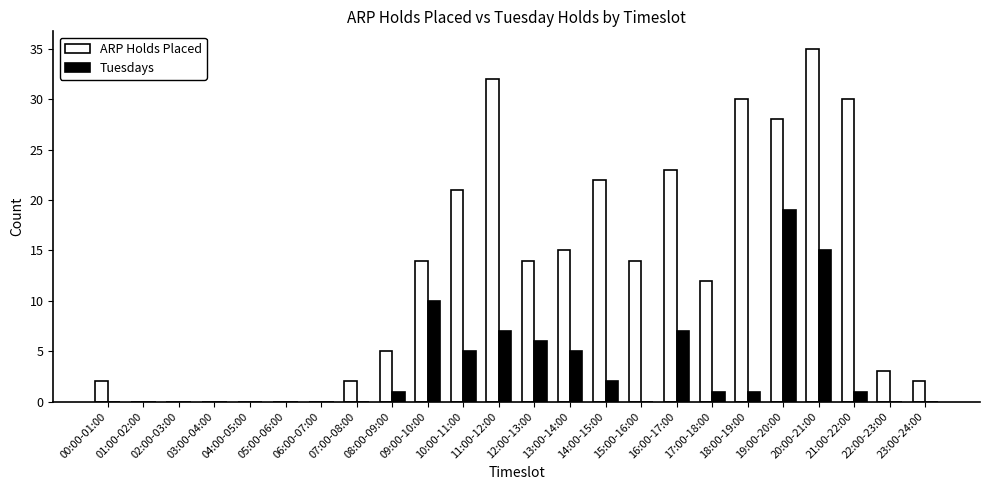

Reading left to right, extract all data points from this chart.

ARP Holds Placed: 2	0	0	0	0	0	0	2	5	14	21	32	14	15	22	14	23	12	30	28	35	30	3	2
Tuesdays: 0	0	0	0	0	0	0	0	1	10	5	7	6	5	2	0	7	1	1	19	15	1	0	0